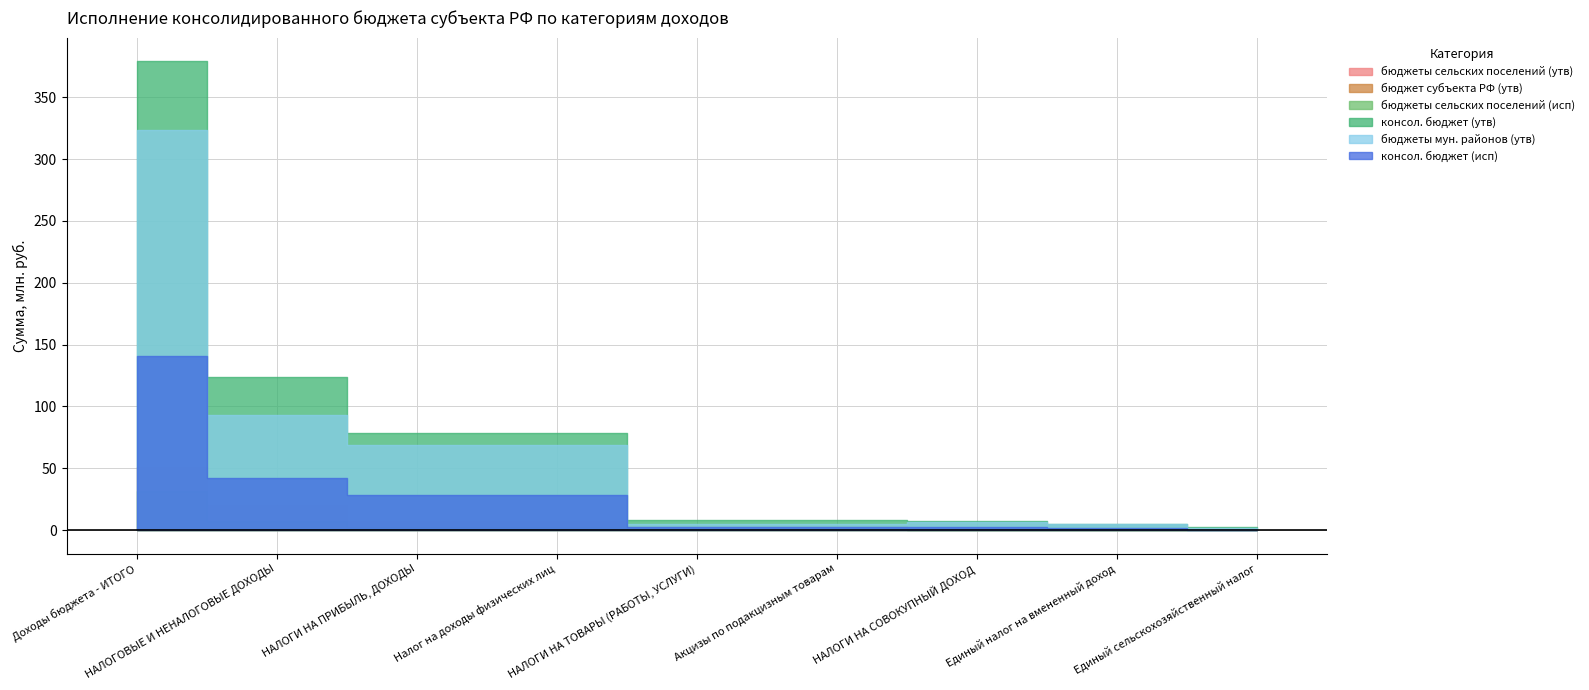

How many lines are shown in the chart?

6